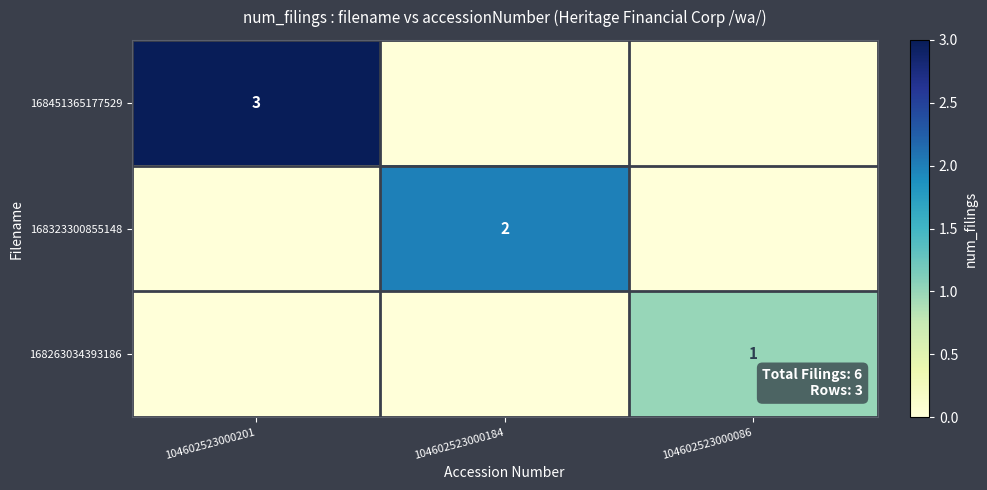

At how many categories does at least one series exceed 1?

2